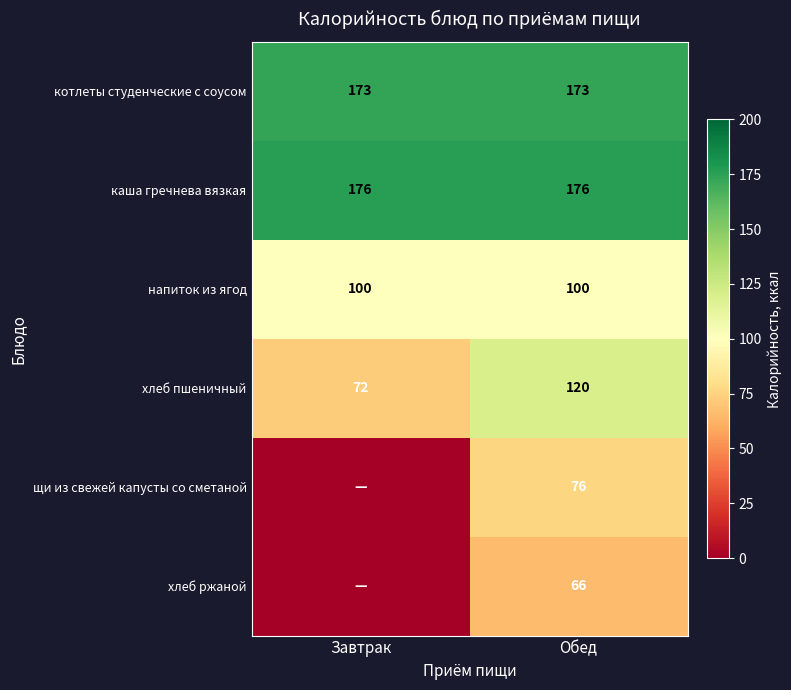

The value of щи из свежей капусты со сметаной at Обед is 53. True or false?

False